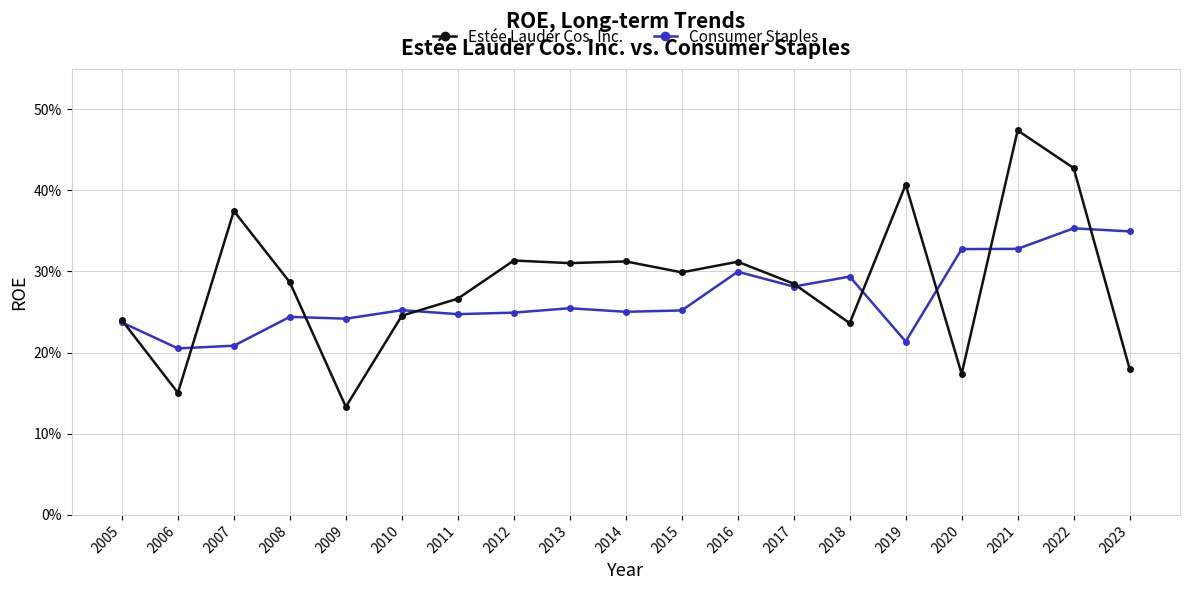

What are all the series names shown in the legend?

Estée Lauder Cos. Inc., Consumer Staples